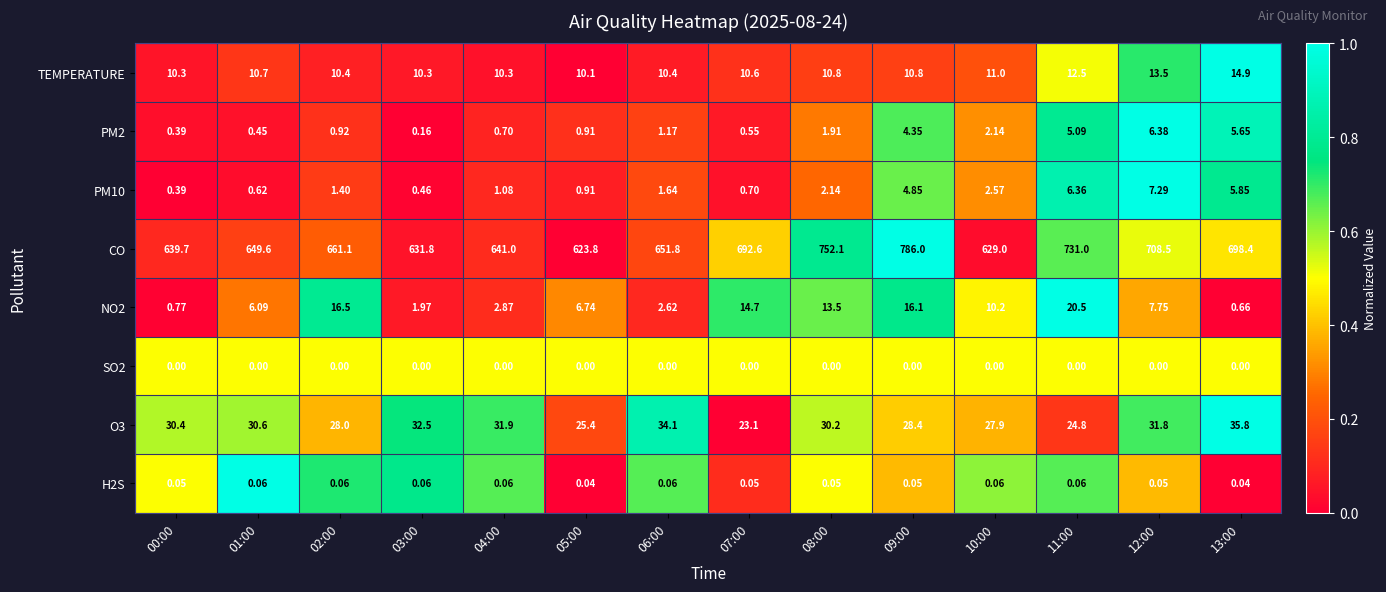

Between 05:00 and 10:00, which series saw the biggest shift?

CO